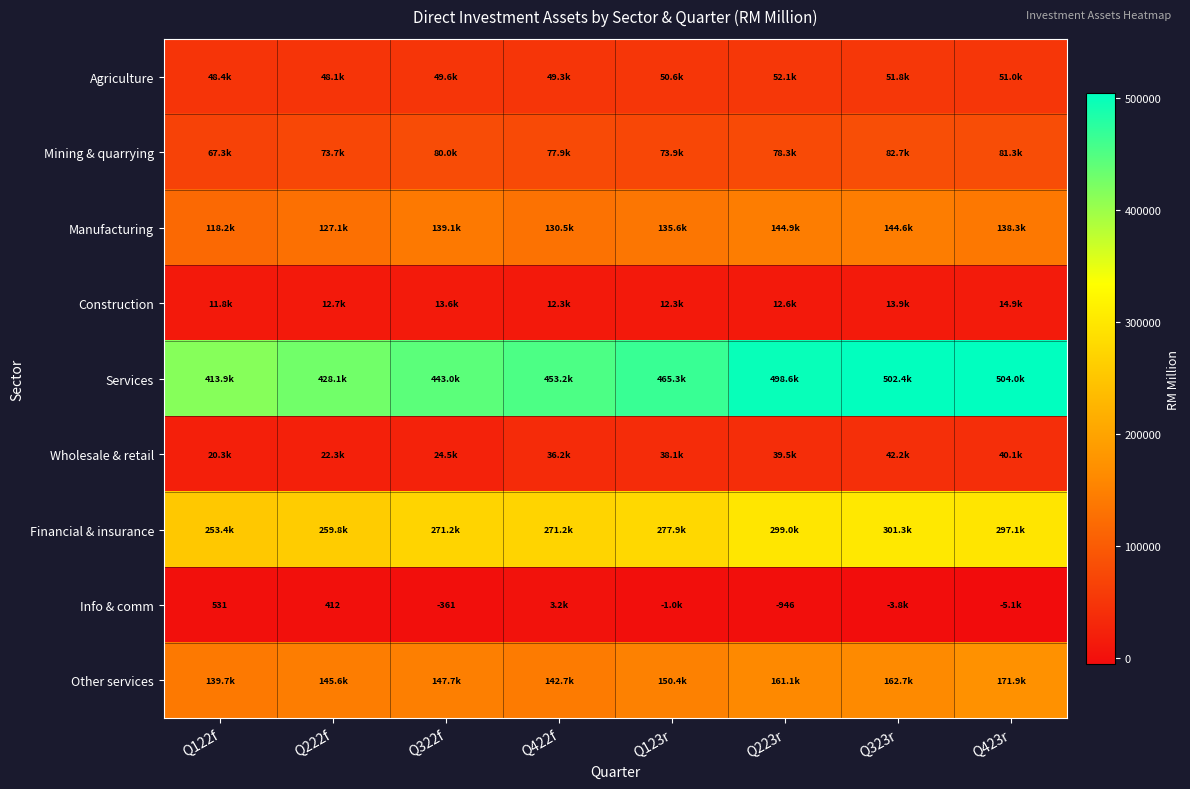

What is the spread (max minus min) of values at Q322f?

443382.3